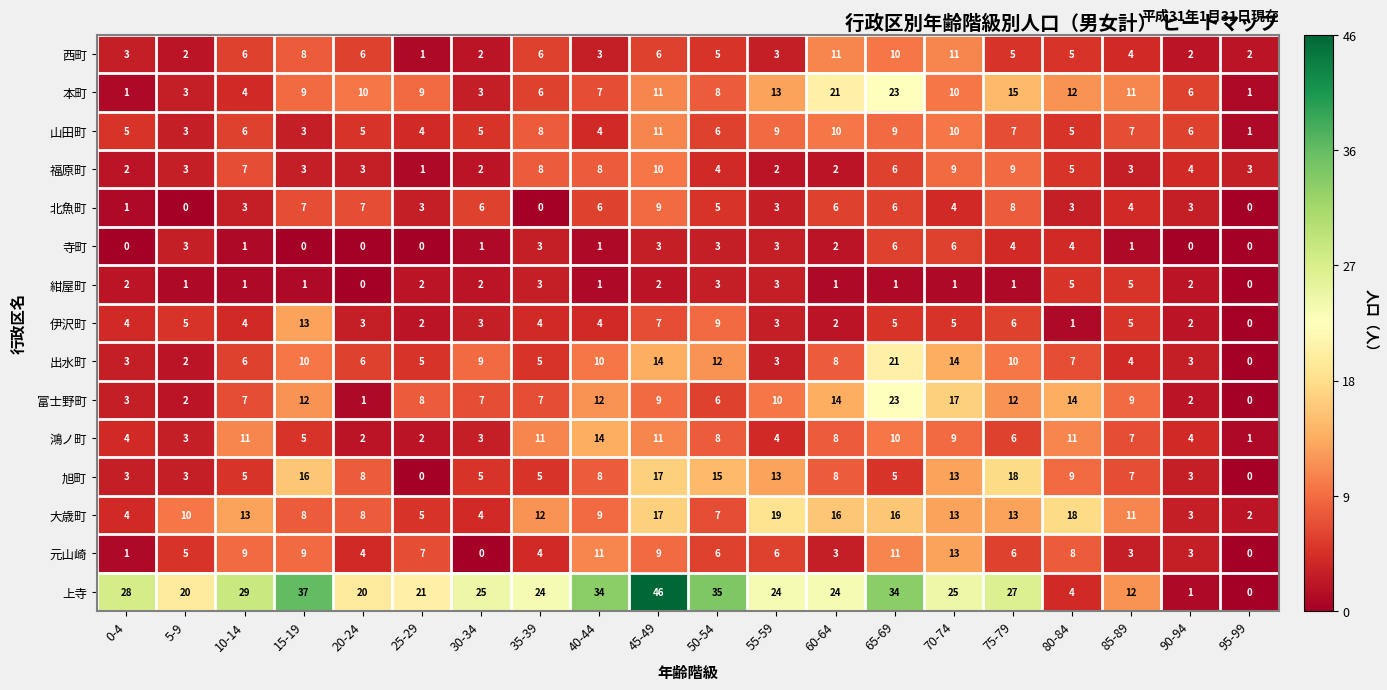

Which series has the widest spread of values?

上寺